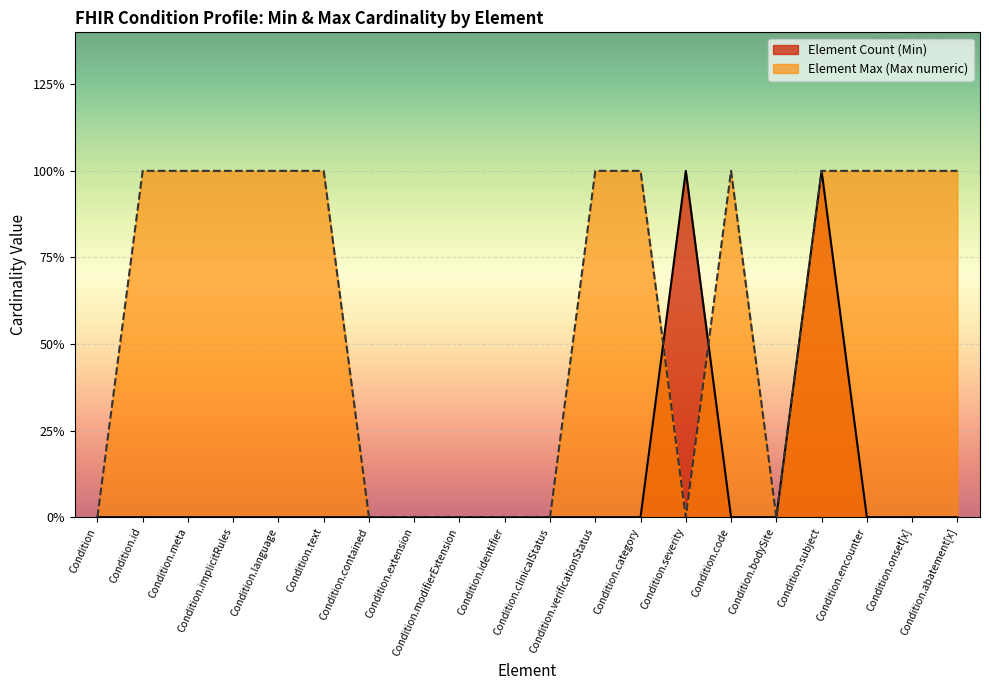

The value of Element Count (Min) at Condition.onset[x] is 0. True or false?

True